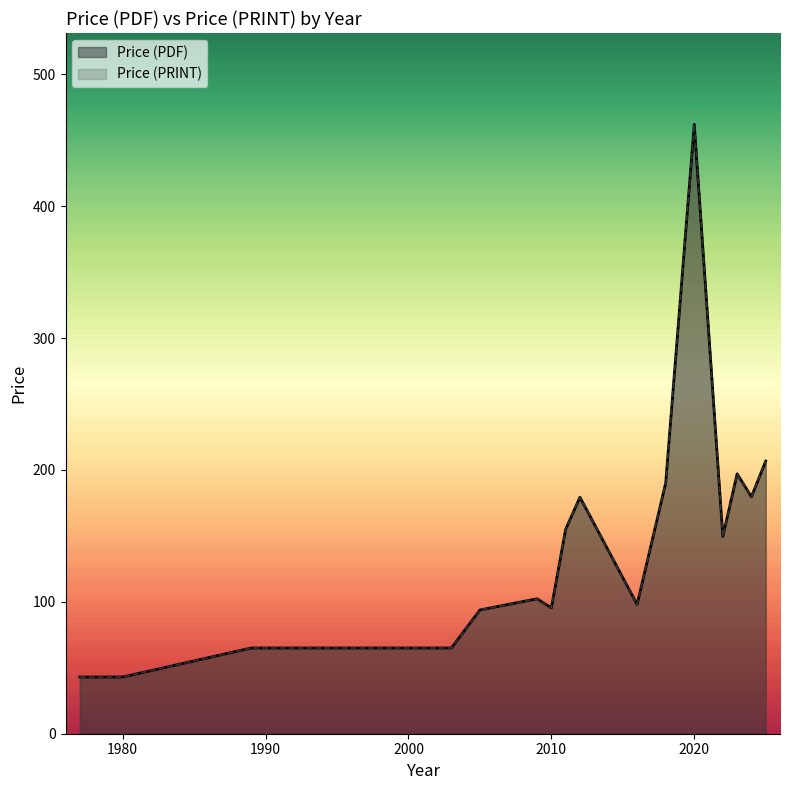

True or false: Price (PDF) has a value of 157.3 at 2022.

True